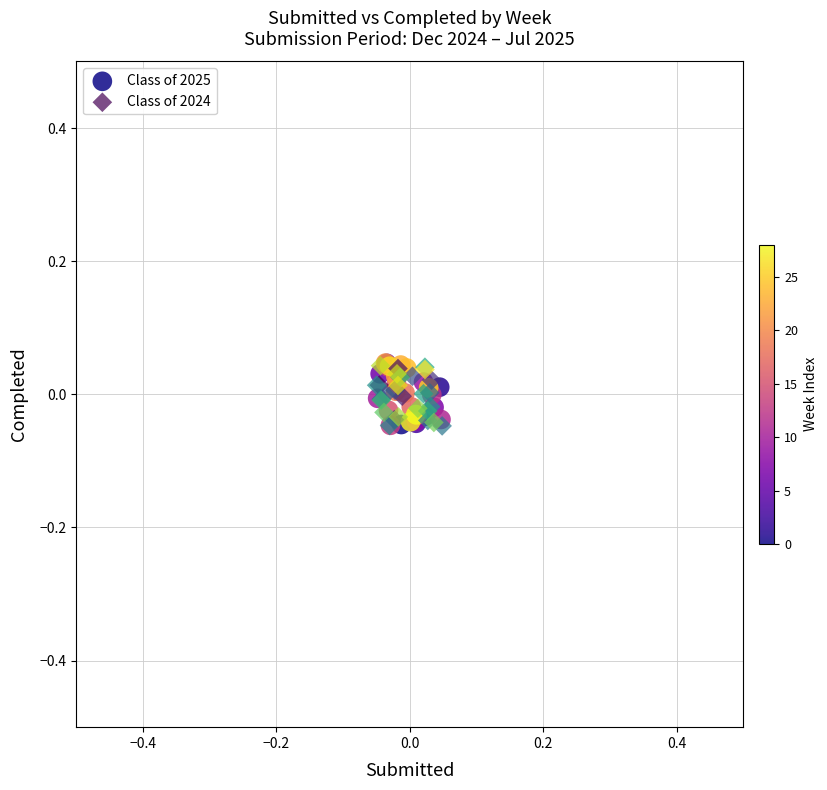

What are all the series names shown in the legend?

Class of 2025, Class of 2024